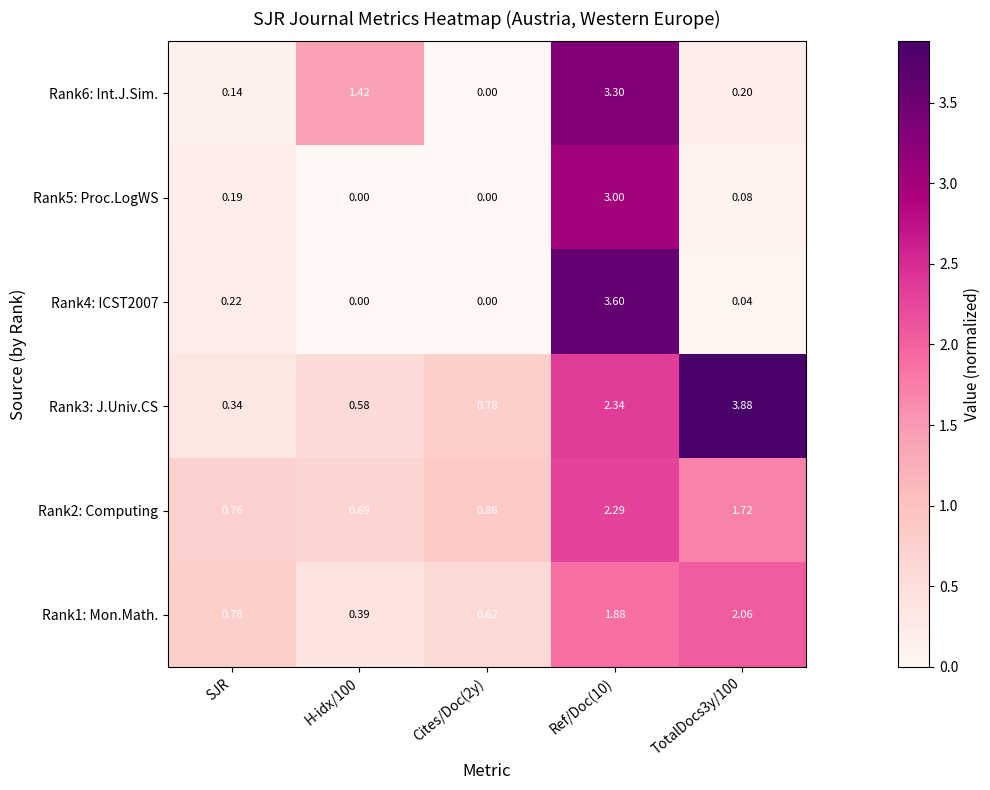

What is the spread (max minus min) of values at TotalDocs3y/100?

3.8